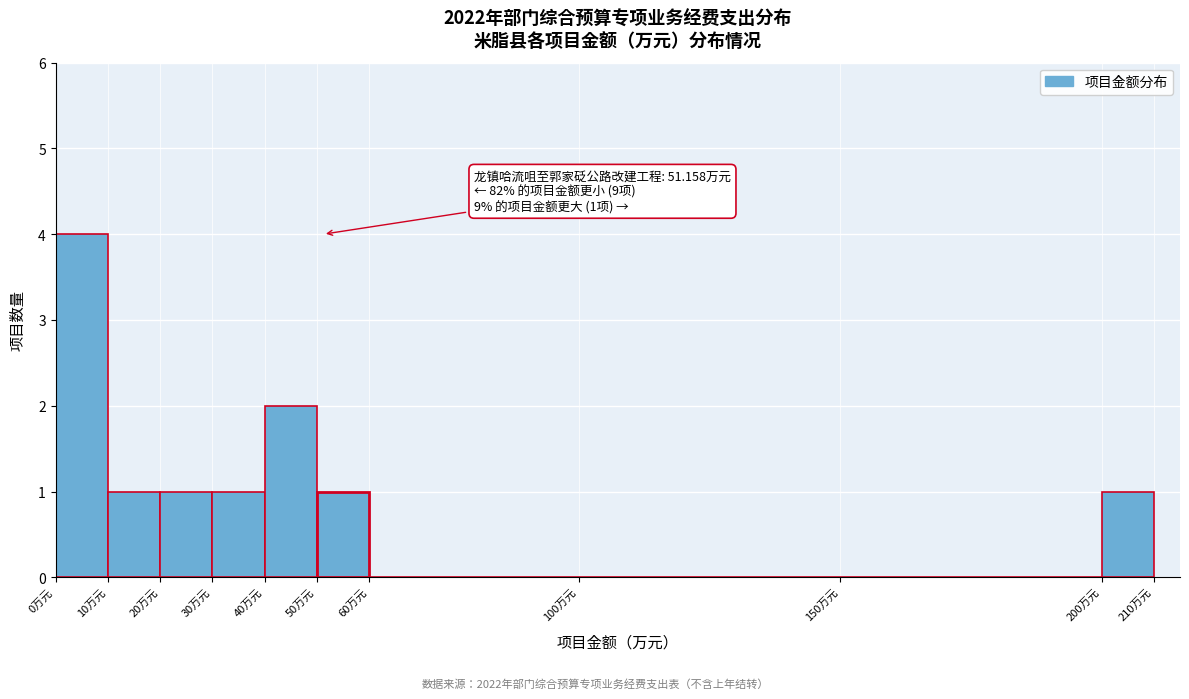

Which range on the x-axis has the tallest bar?

0 to 10